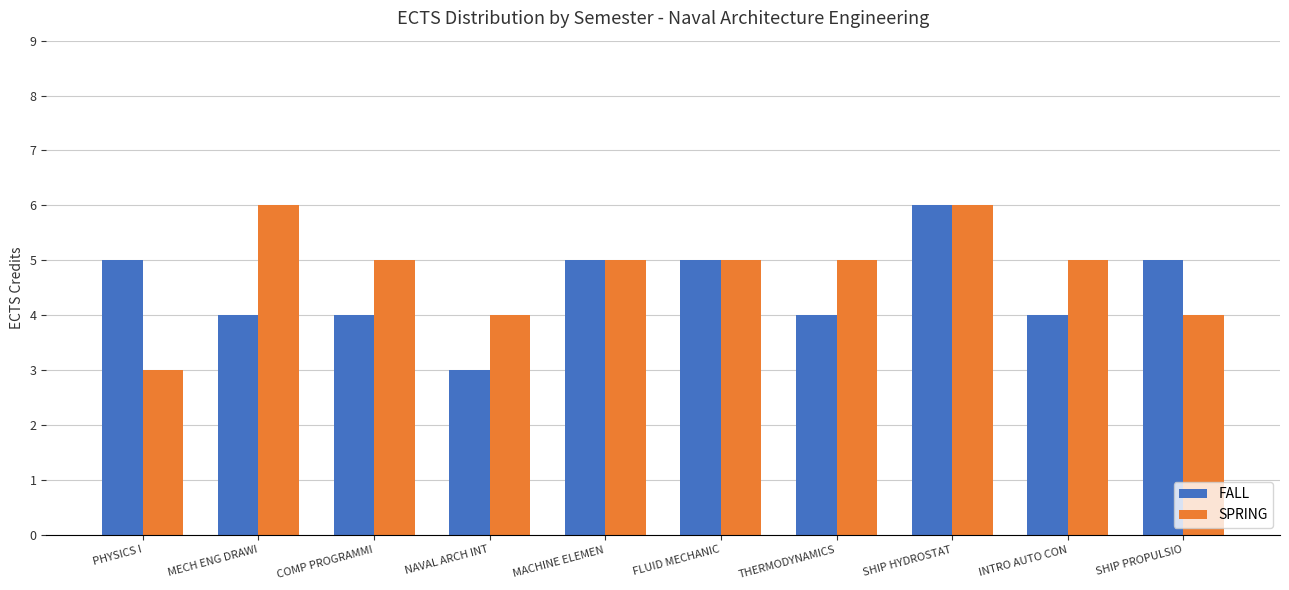

How many bars are there in each group?

2